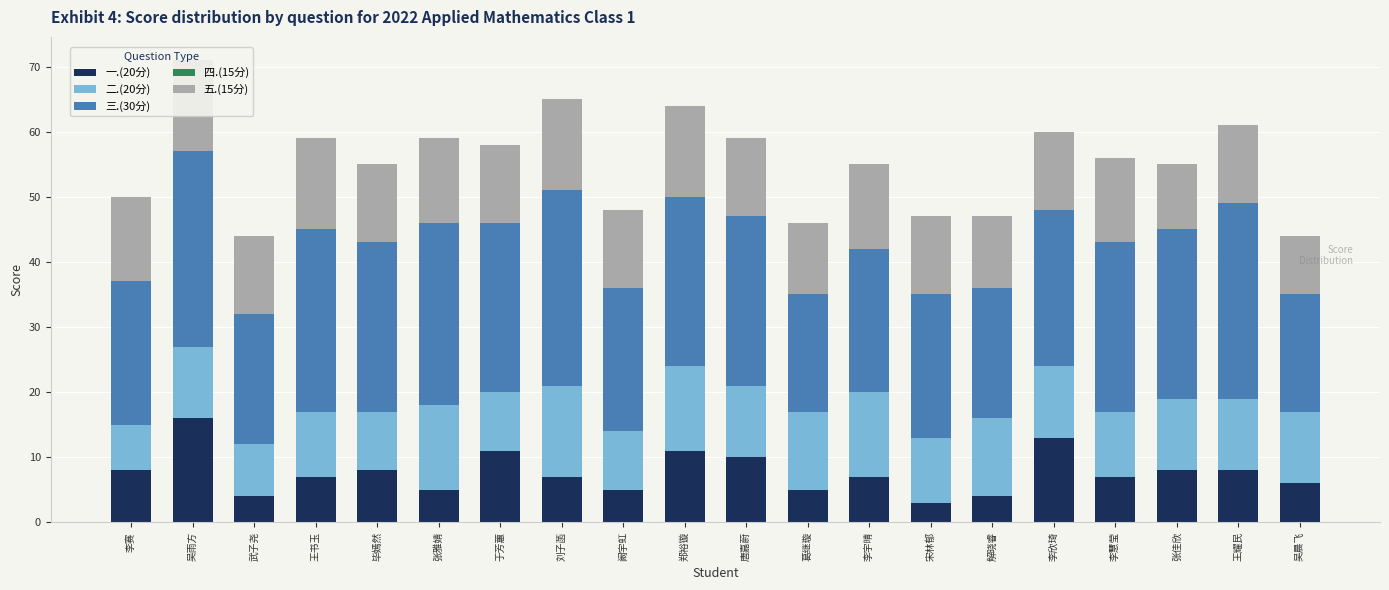

At how many categories does at least one series exceed 8?

20